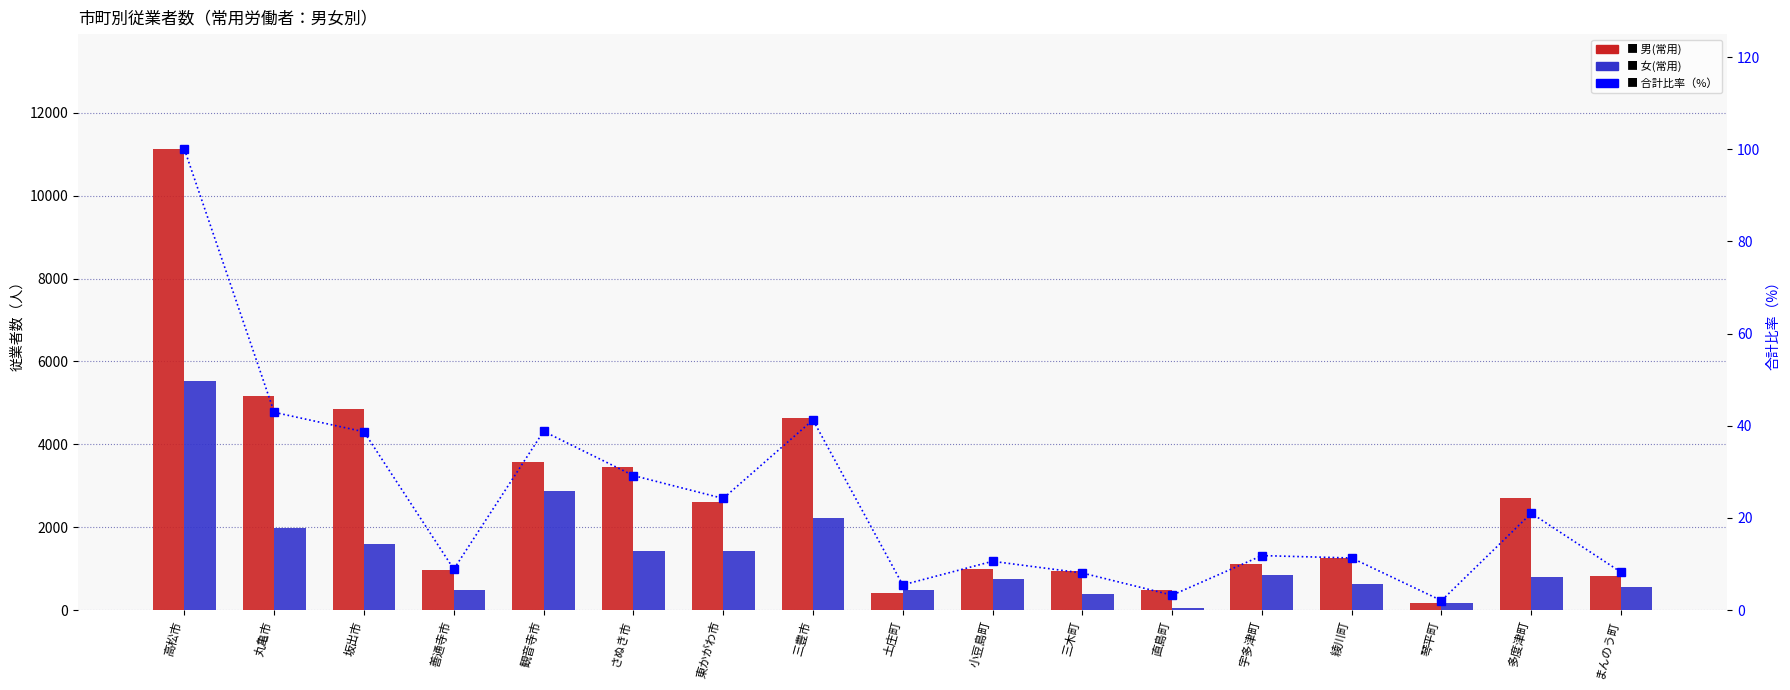

How many values in the 女(常用) series are below 794?

8